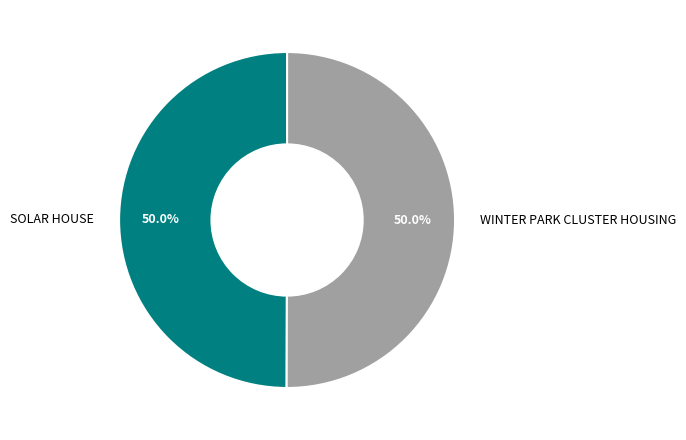

What is the ratio of the value at WINTER PARK CLUSTER HOUSING to the value at SOLAR HOUSE?

1.0